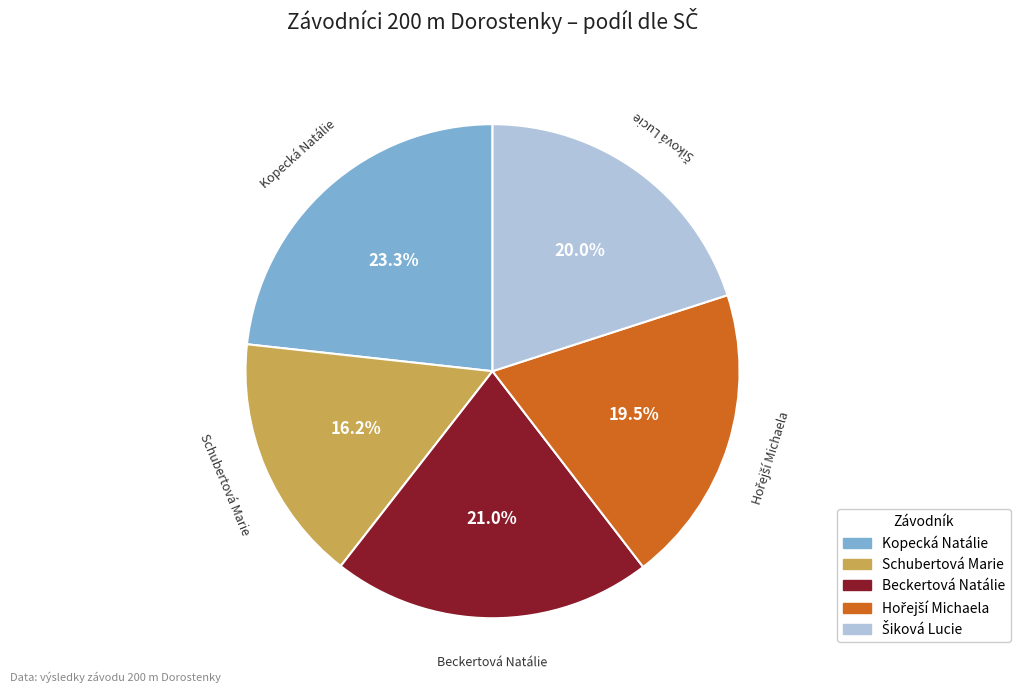

How much of the chart is everything except Beckertová Natálie?

79.0%